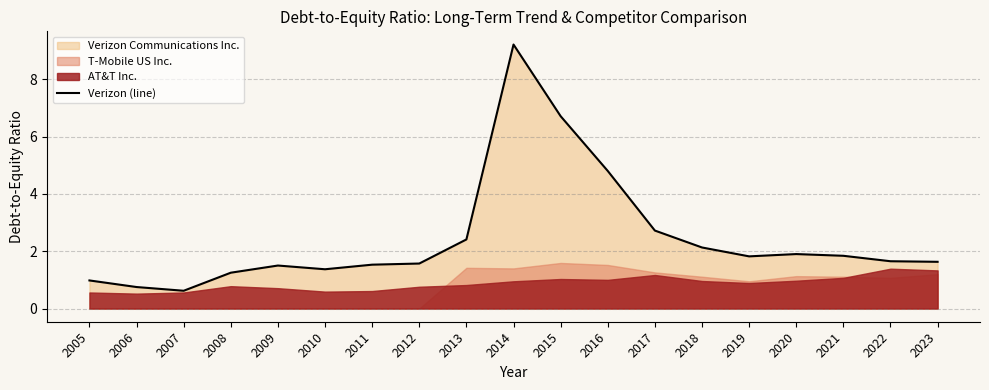

What is the greatest value displayed?

9.2